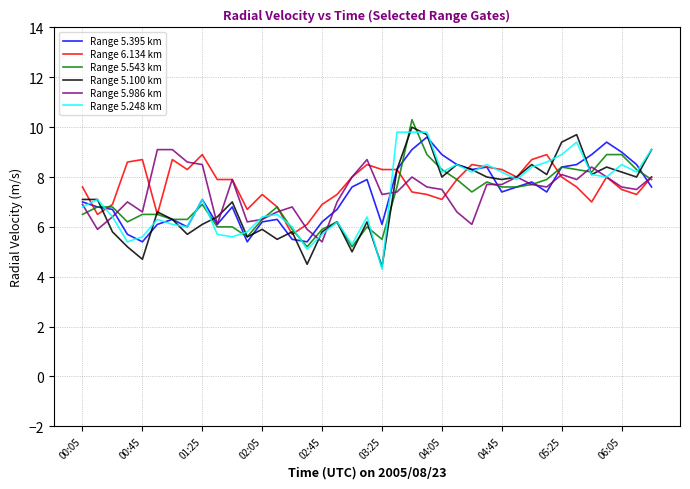

What is the smallest value displayed?

4.3